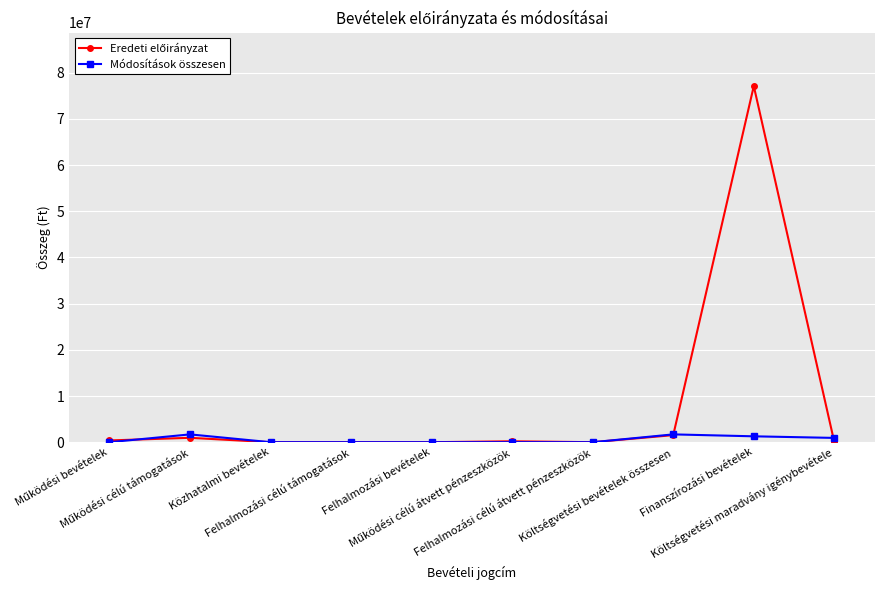

At which category does Módosítások összesen reach its first local peak?

Működési célú támogatások